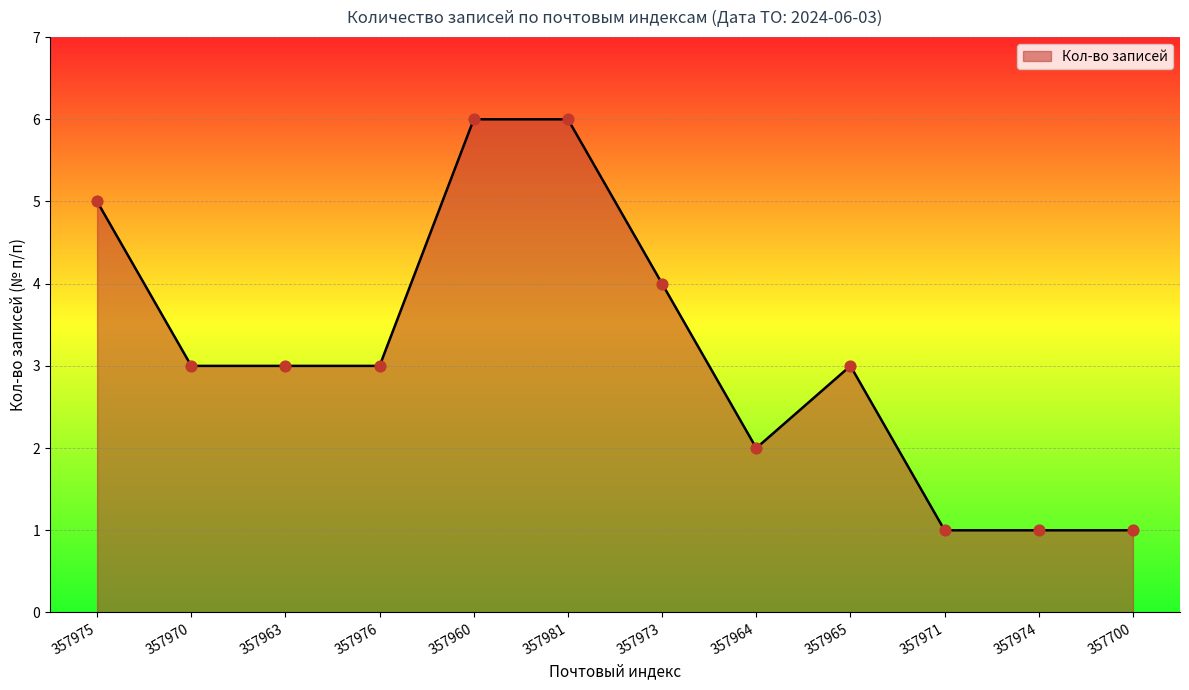

What is the change in value from 357960 to 357964?

-4